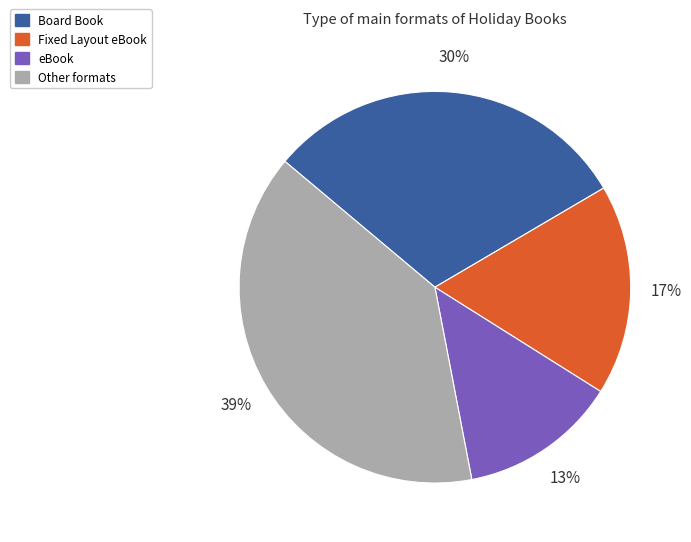

Is there a majority slice in this chart?

No